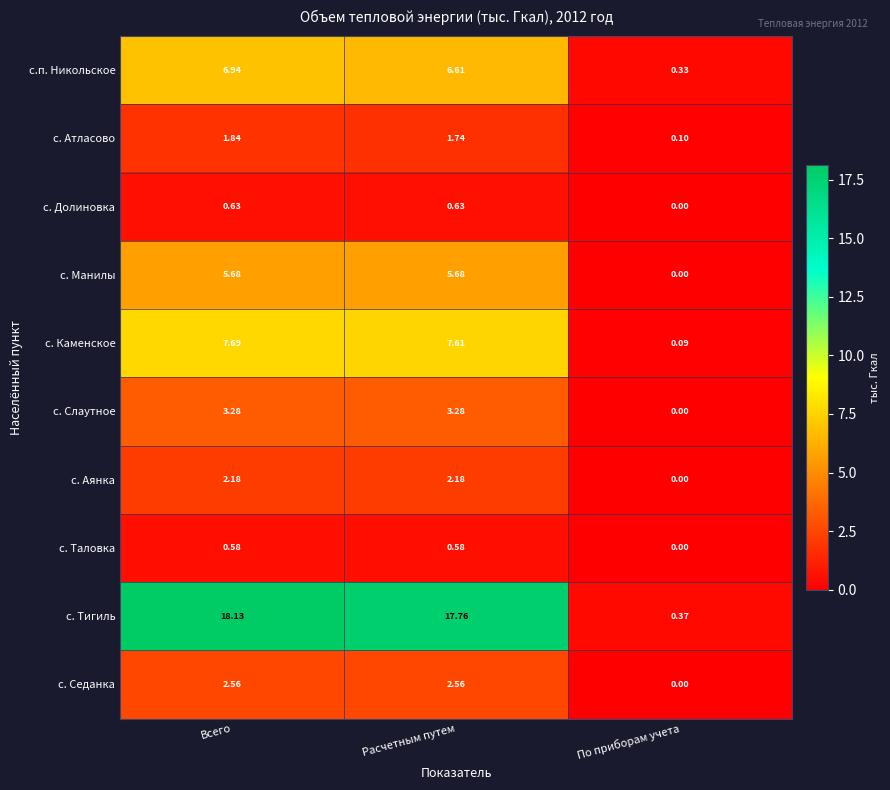

At which label is с. Атласово closest to 0?

По приборам учета